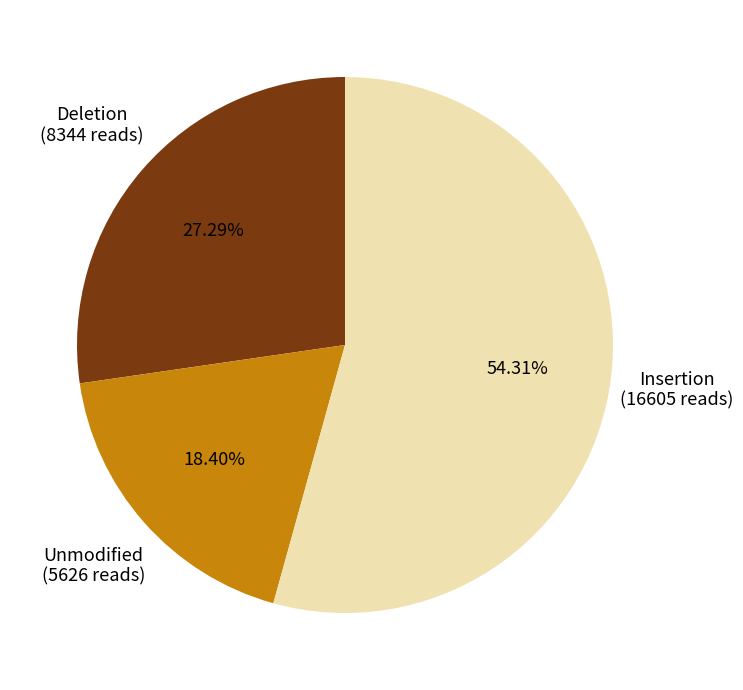

Between Unmodified and Deletion, which is larger?

Deletion